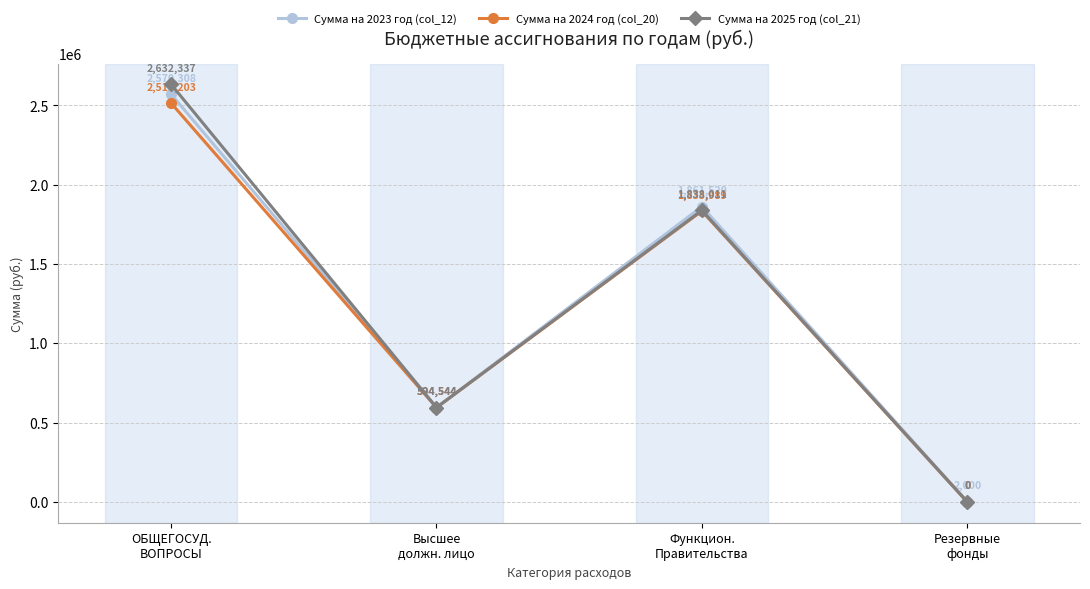

How many values in the Сумма на 2023 год (col_12) series are below 1861519?

2